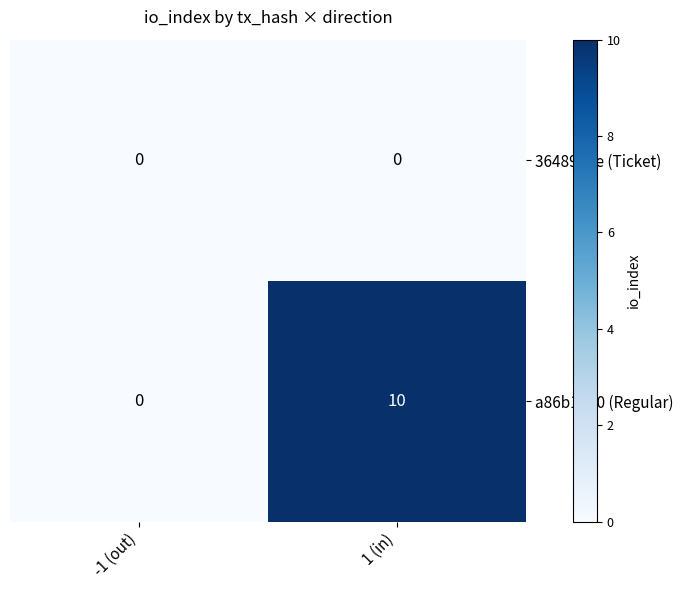

True or false: a86b1d50 (Regular) has a value of 0 at -1 (out).

True